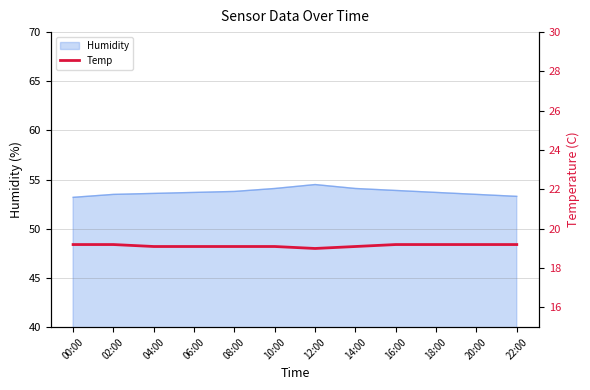

What is the ratio of the value at 06:00 to the value at 08:00?

1.0